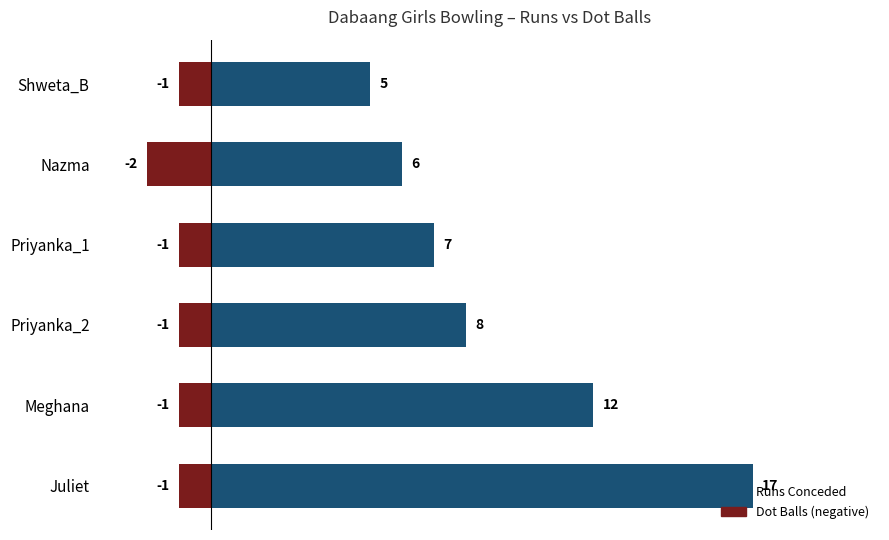

The Runs Conceded series shows 7 at Priyanka_1. True or false?

True